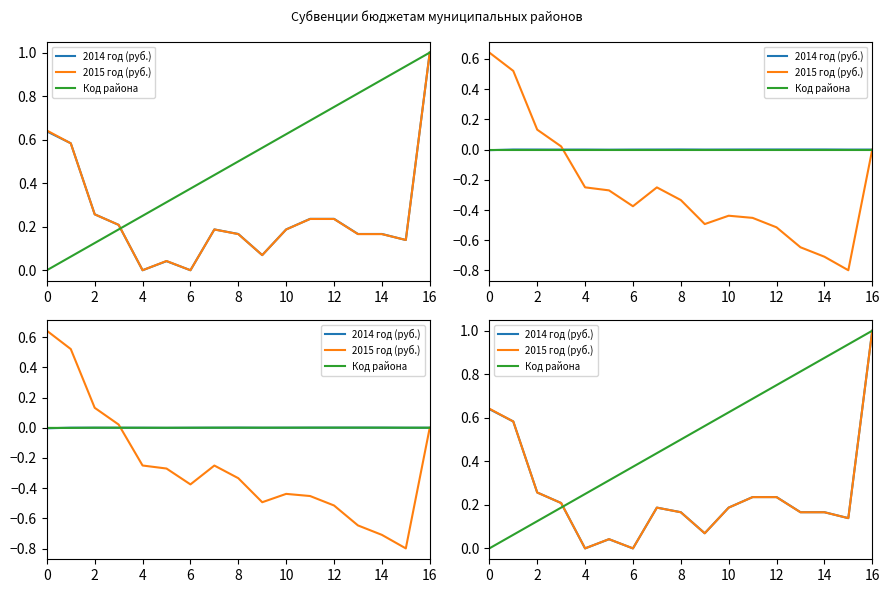

True or false: 2014 год (руб.) and 2015 год (руб.) intersect in this chart.

True